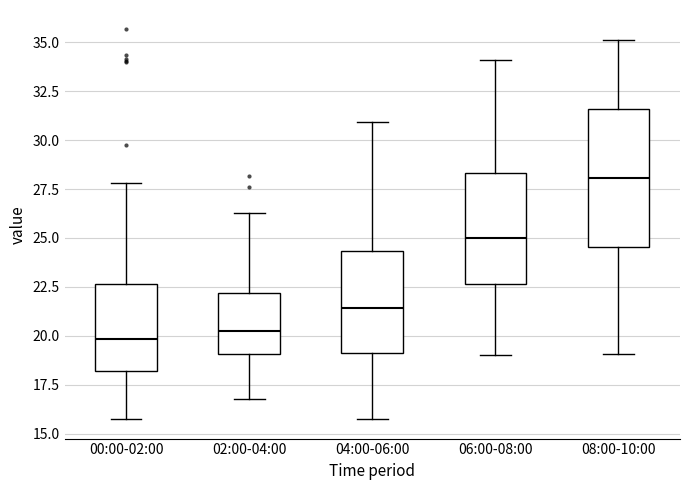

Comparing the boxes themselves (not the whiskers), which one is the tallest?

08:00-10:00